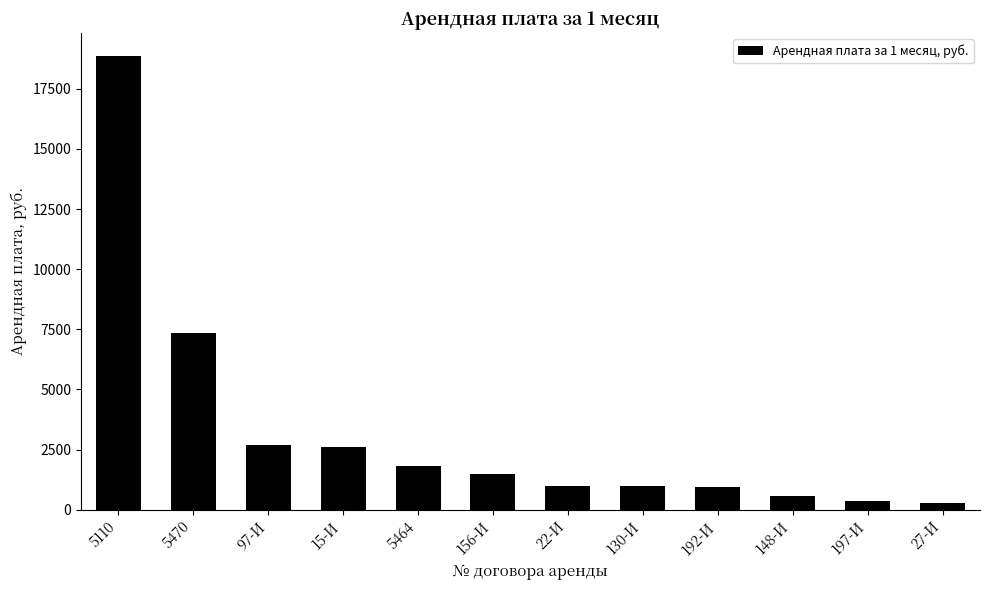

The value at 156-И is 1468.7. True or false?

True